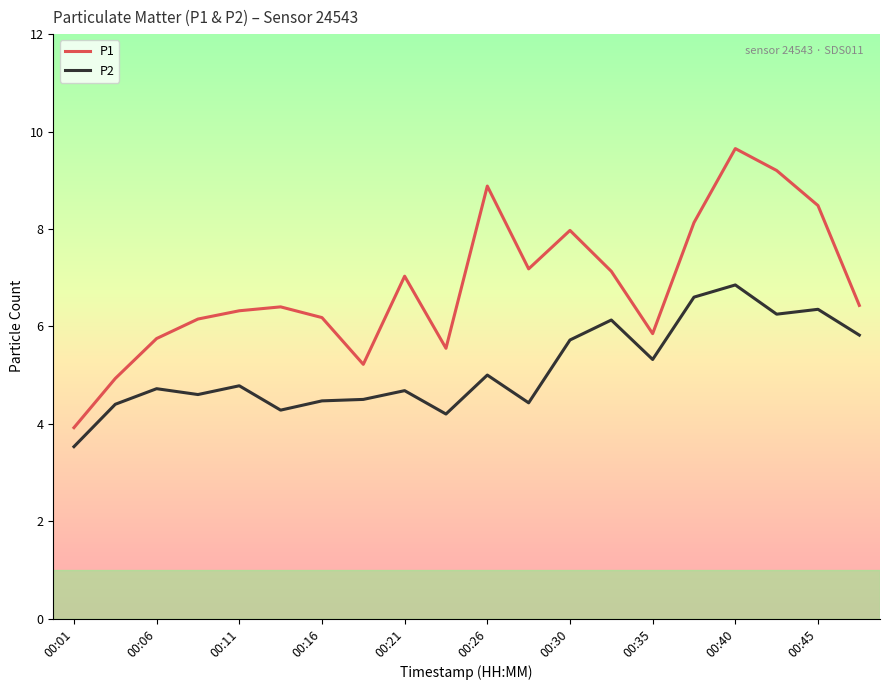

Rank the series by their maximum value, from lowest to highest.

P2, P1